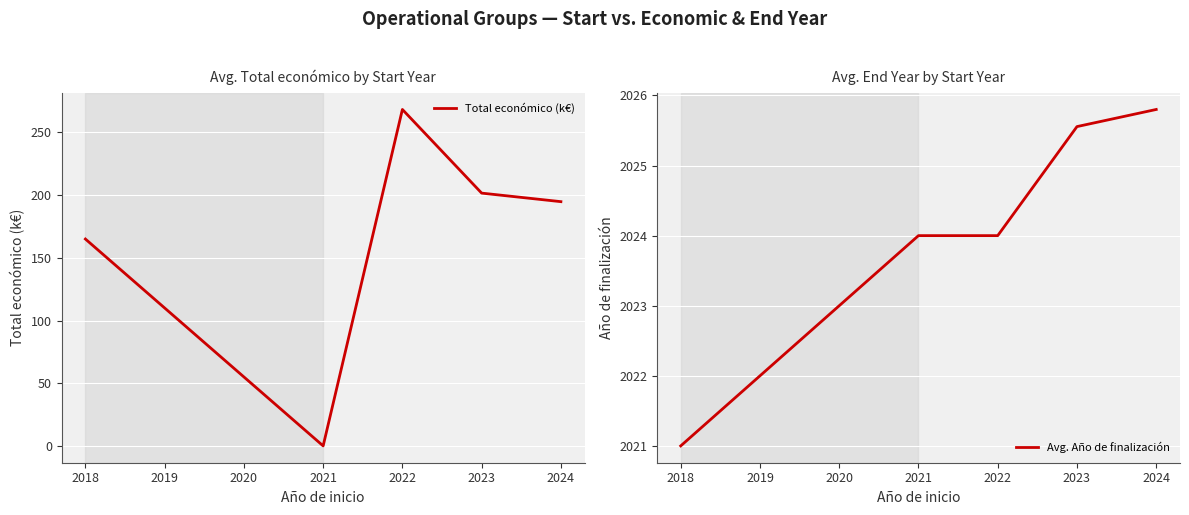

Where does the Total económico (k€) series first go above 194?

2022